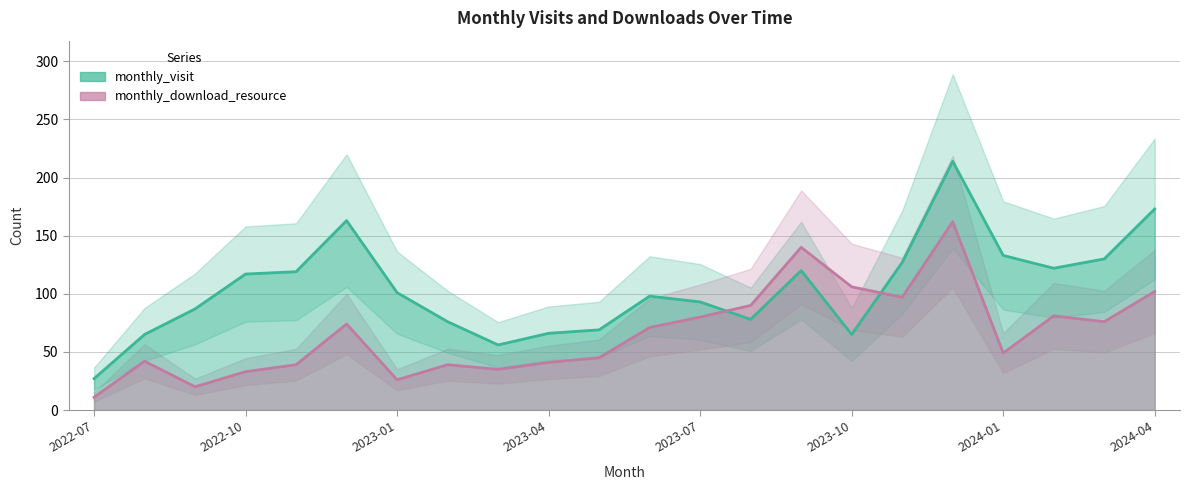

At which label does monthly_visit reach its peak?

2023-12